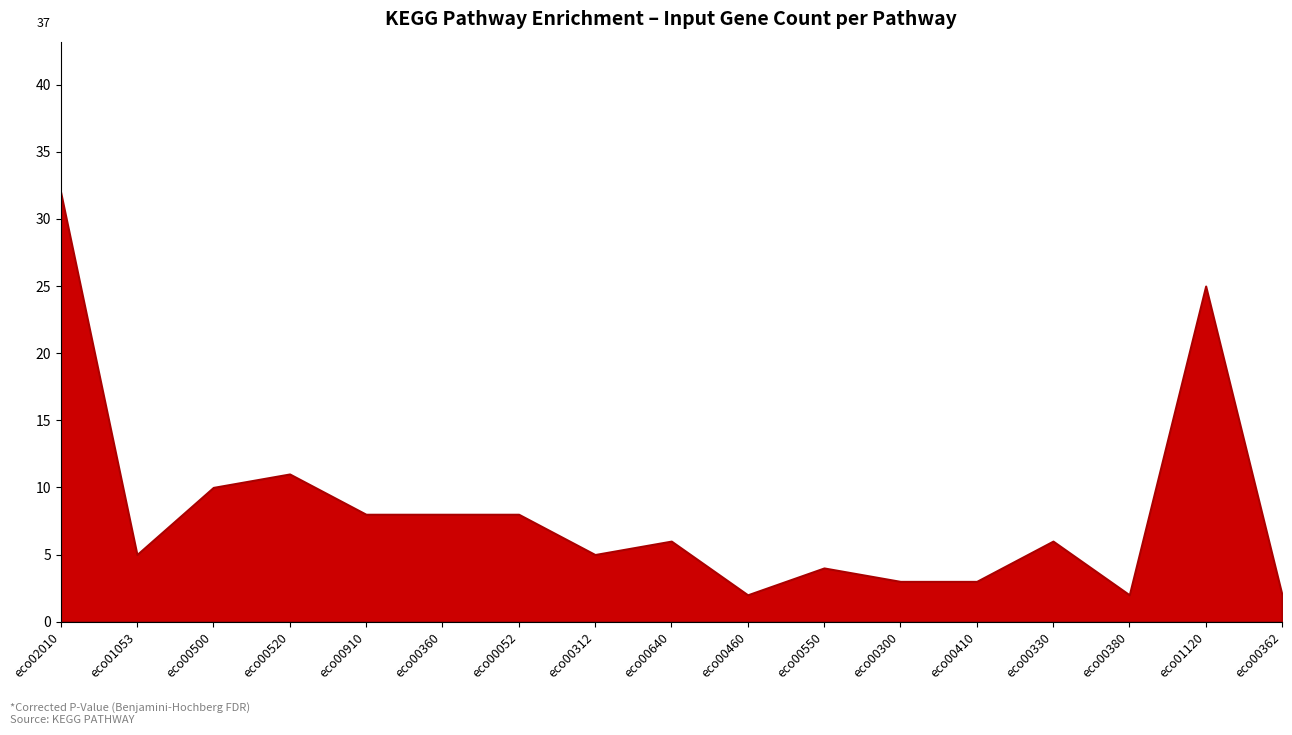

What is the change in value from eco00910 to eco00380?

-6